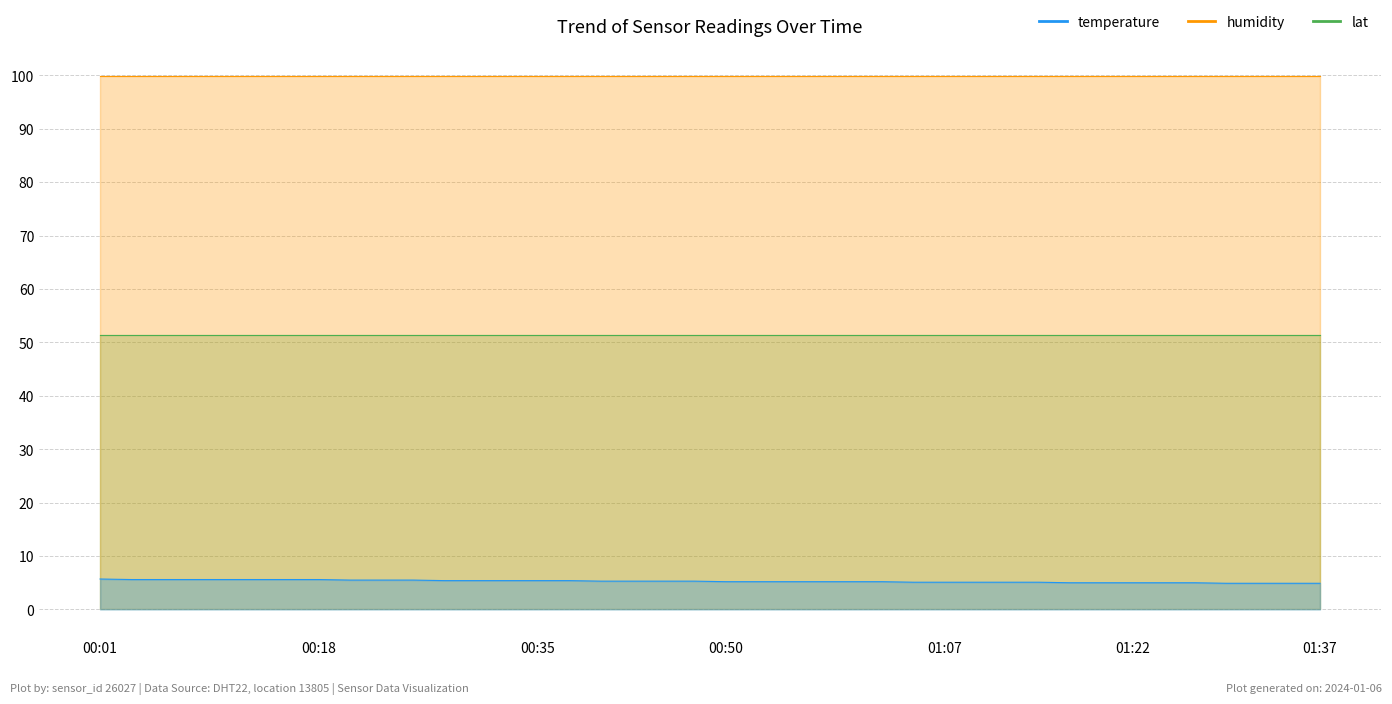

True or false: temperature has a value of 3.2 at 00:16.

False